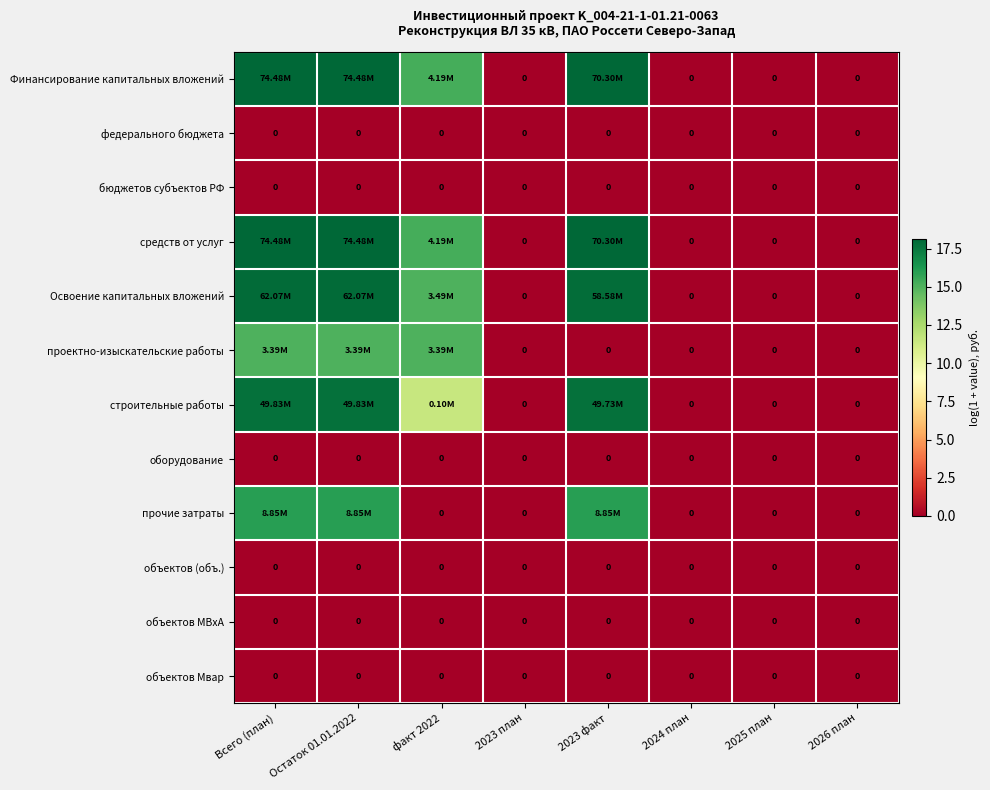

The объектов МВхА series shows 0.0 at Всего (план). True or false?

True